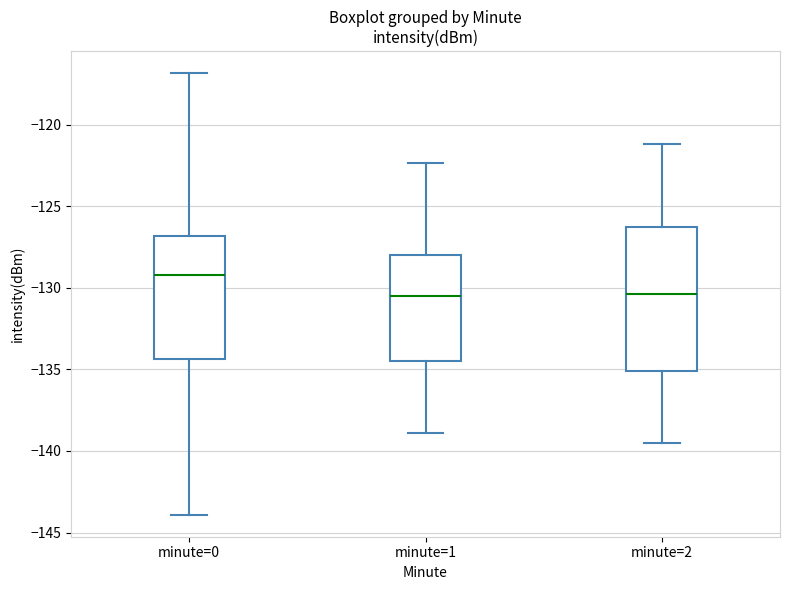

Reading left to right, transcribe this box plot: for each box, give where its median line is, the range the box spans, and where its two whiskers end, as read against the y-axis. The values are not printed on the chart, so give them approximately, as read against the axis.

minute=0: median -129.0, box -134.5 to -127.0, whiskers -144.0 to -117.0
minute=1: median -130.5, box -134.5 to -128.0, whiskers -139.0 to -122.5
minute=2: median -130.5, box -135.0 to -126.5, whiskers -139.5 to -121.0